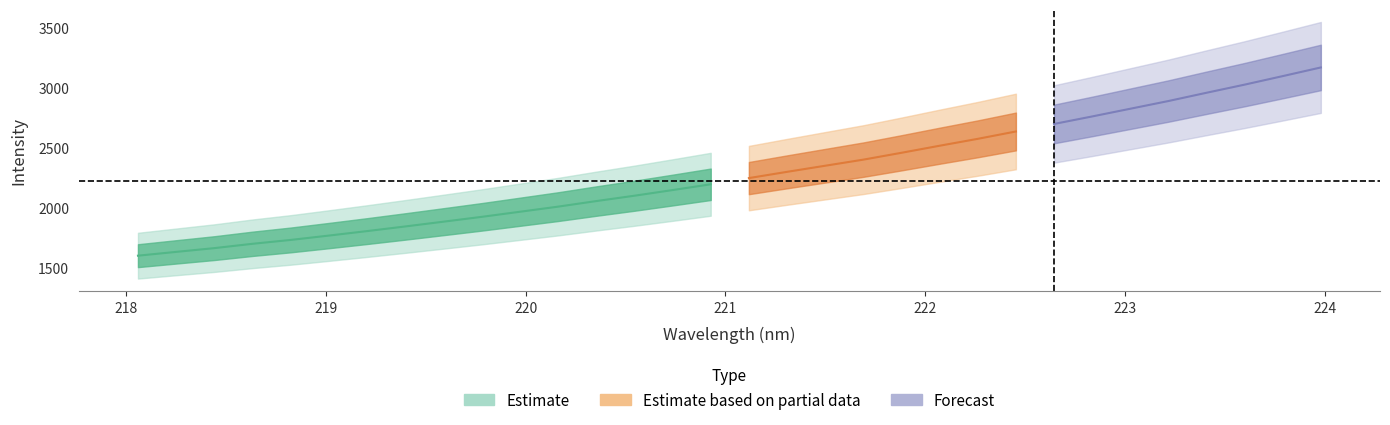

What is the sum of the wavelength values at 26 and 1?

441.3